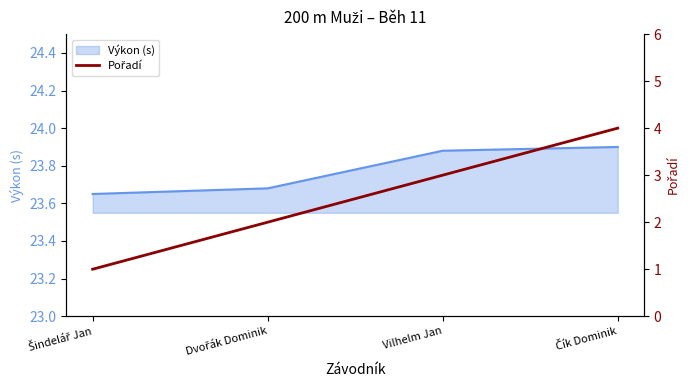

The value at Dvořák Dominik is 3. True or false?

False